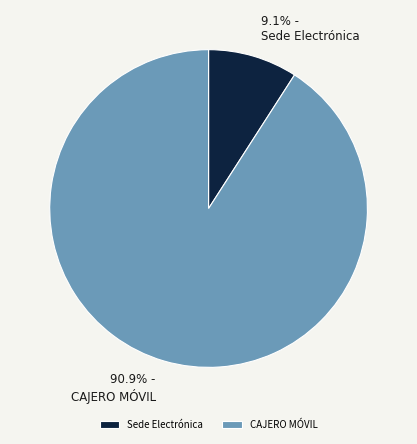

Does CAJERO MÓVIL account for over 50% of the chart?

Yes